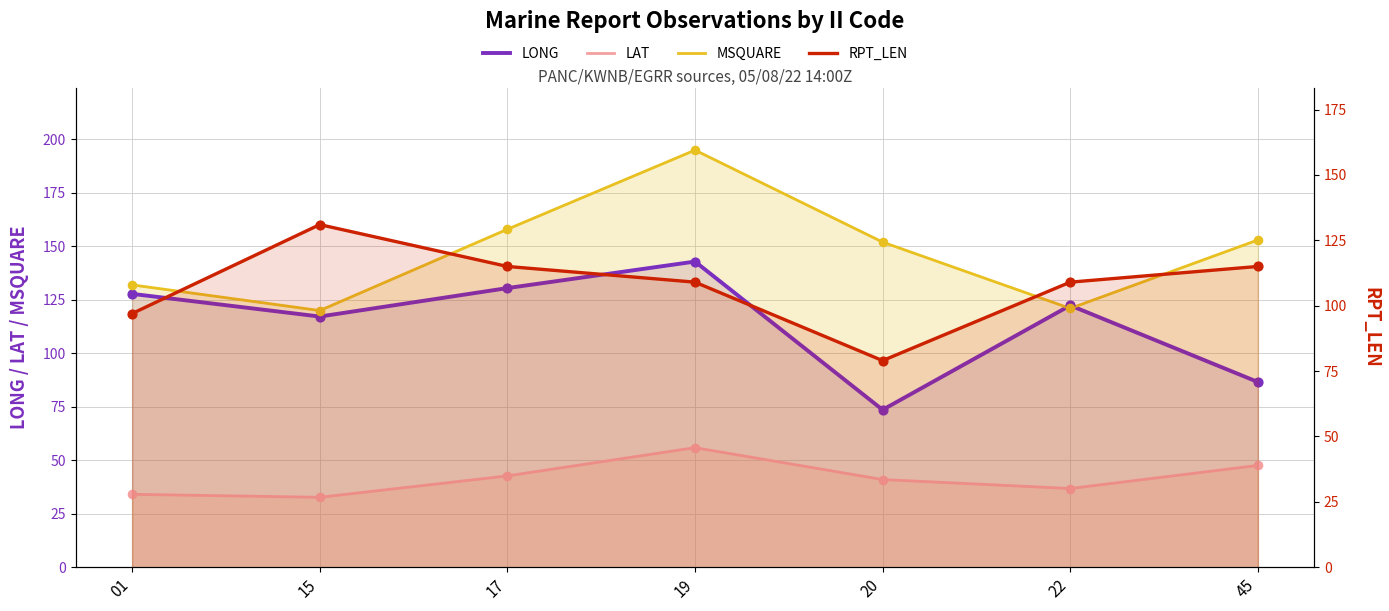

Which series reaches the maximum Y coordinate?

MSQUARE